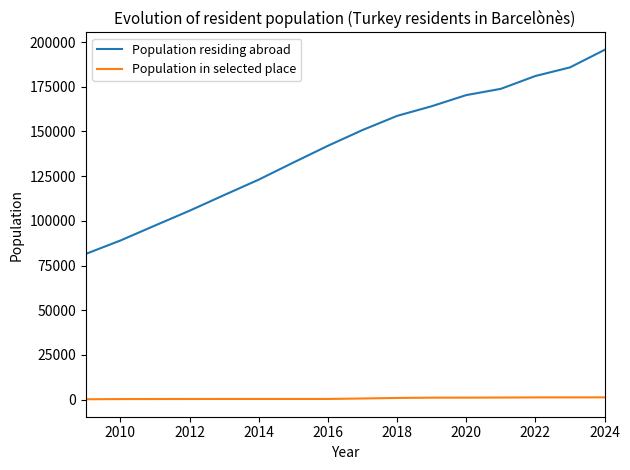

Rank the series by their average value, from highest to lowest.

Population residing abroad, Population in selected place